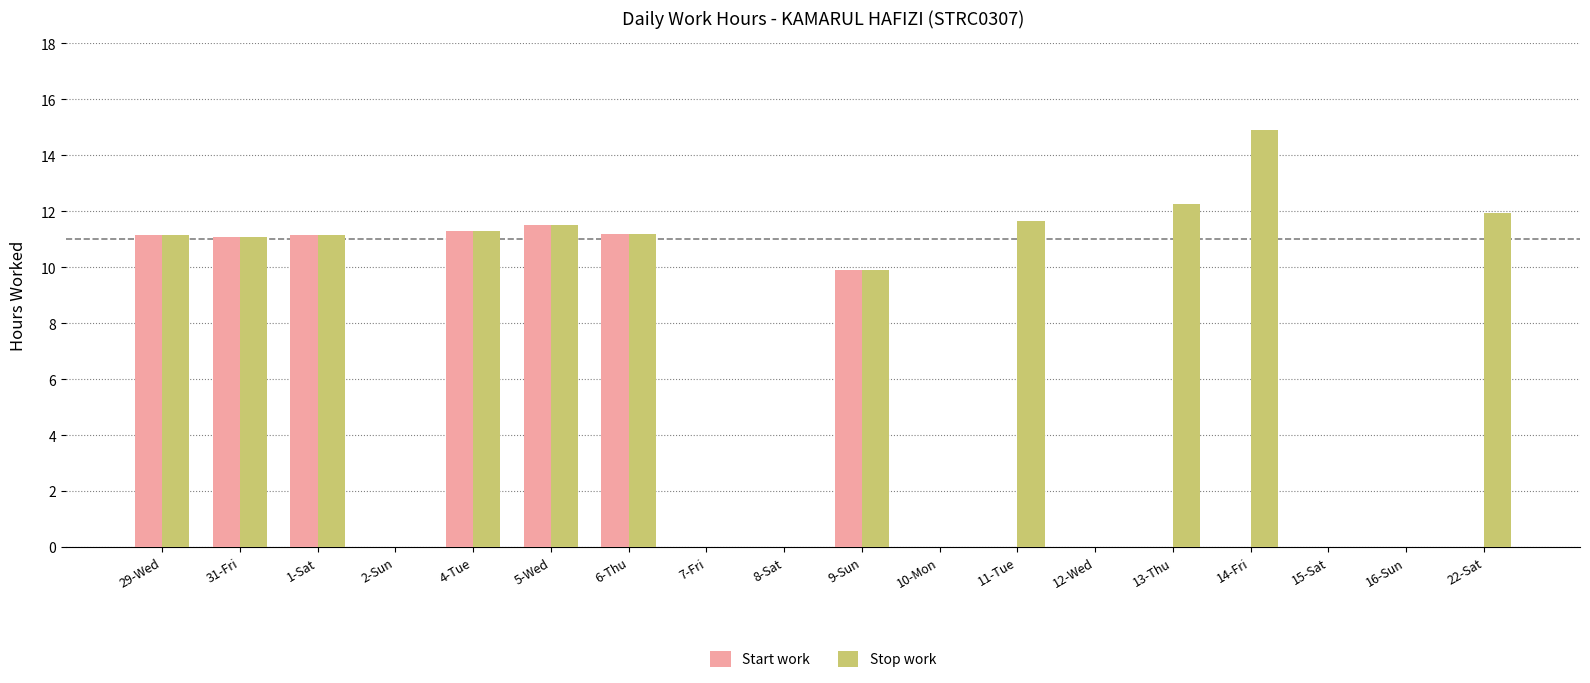

What is the maximum value for Stop work?

14.9